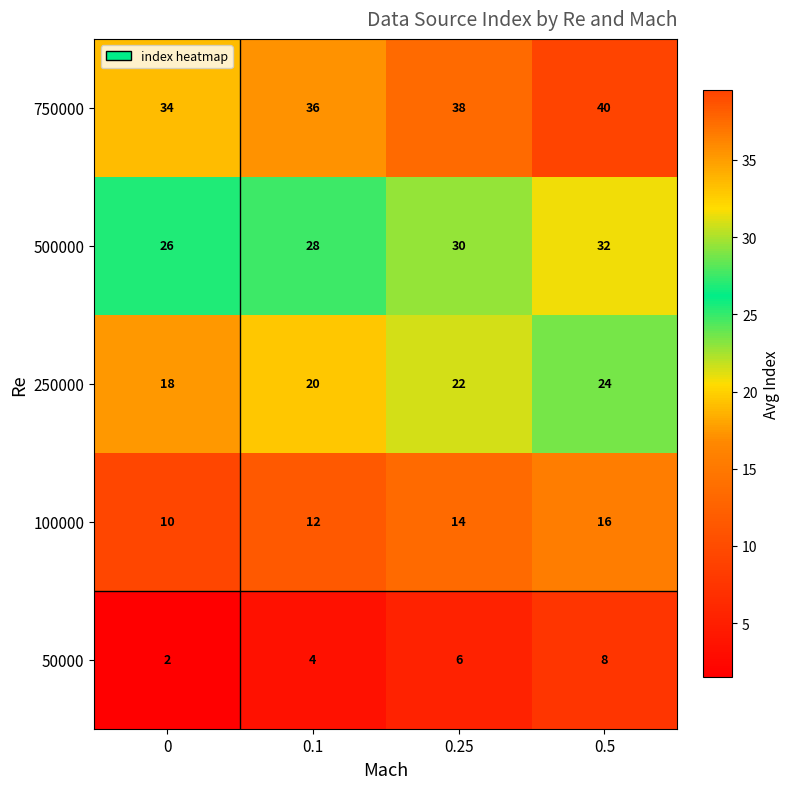

What is the maximum value shown in the chart?

40